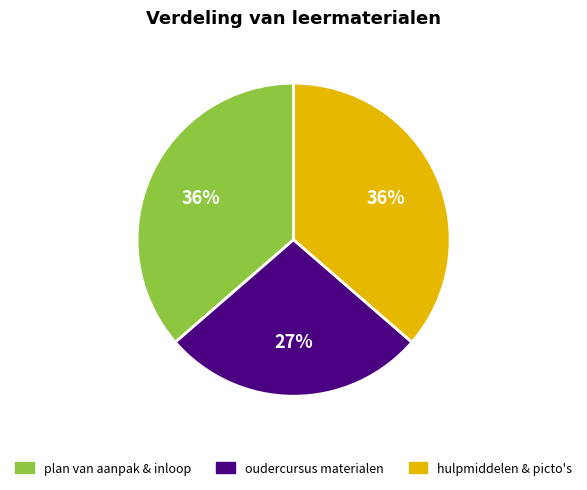

How many segments does this pie chart have?

3